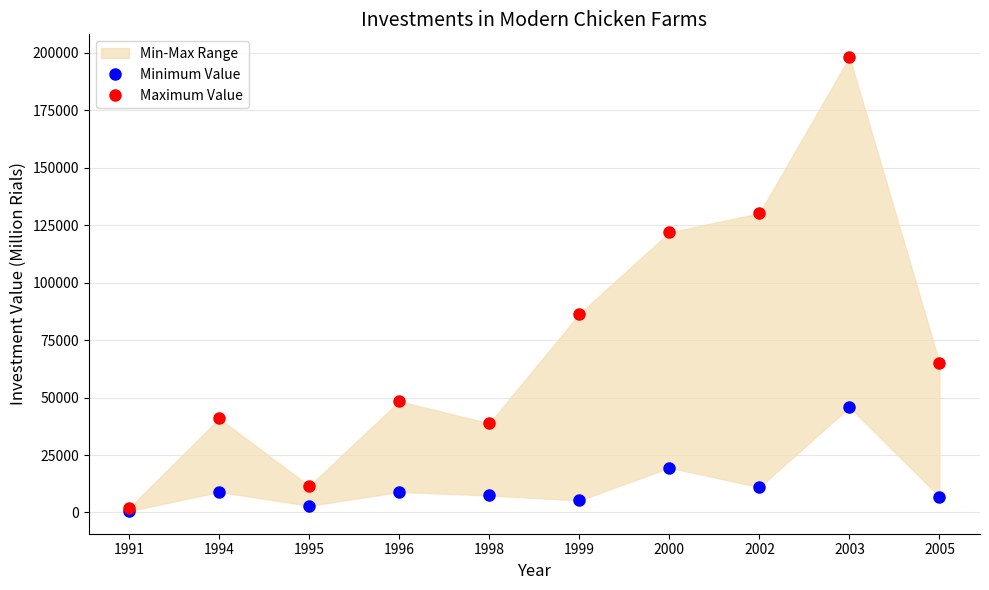

Where is the first local minimum for Minimum Value?

1995